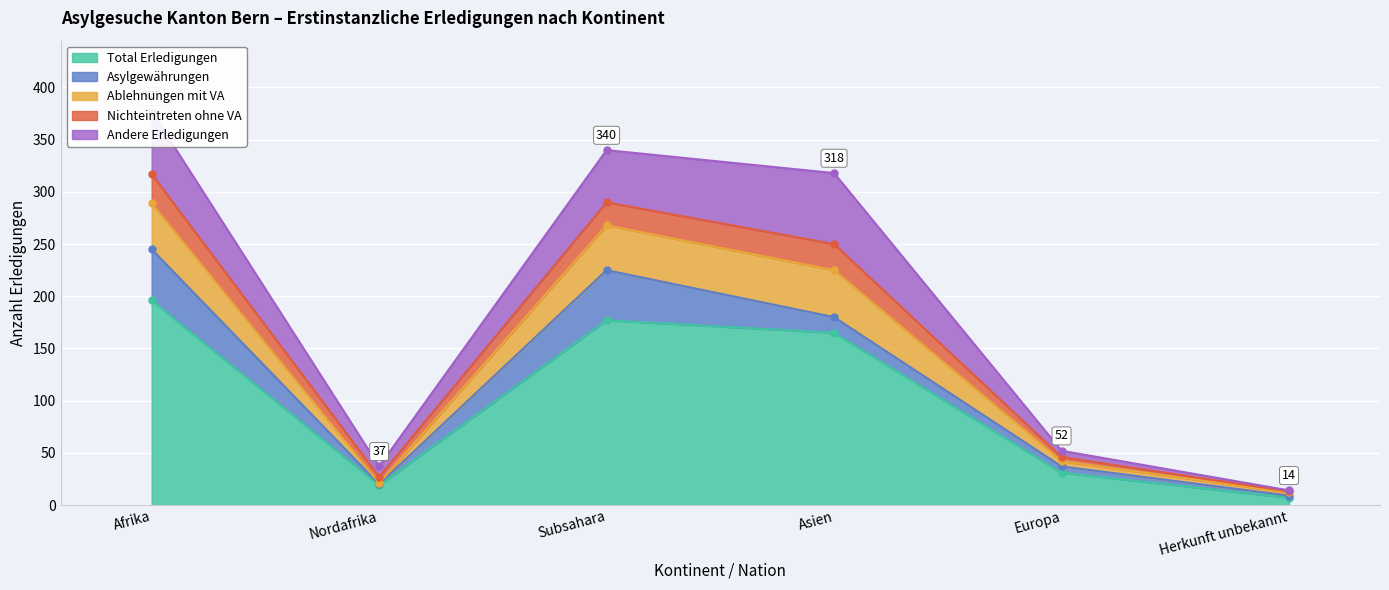

What is the sum of all Nichteintreten ohne VA values?

86